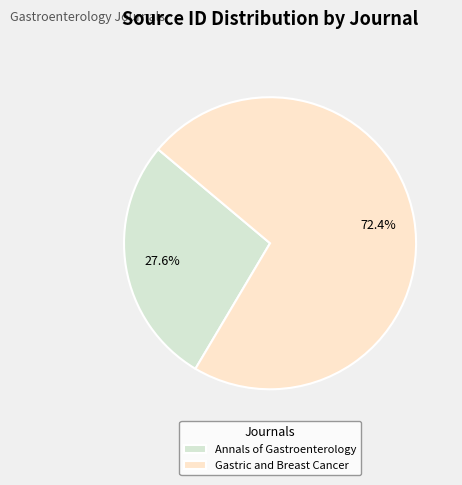

Combined, what portion of the pie is Gastric and Breast Cancer and Annals of Gastroenterology?

100.0%